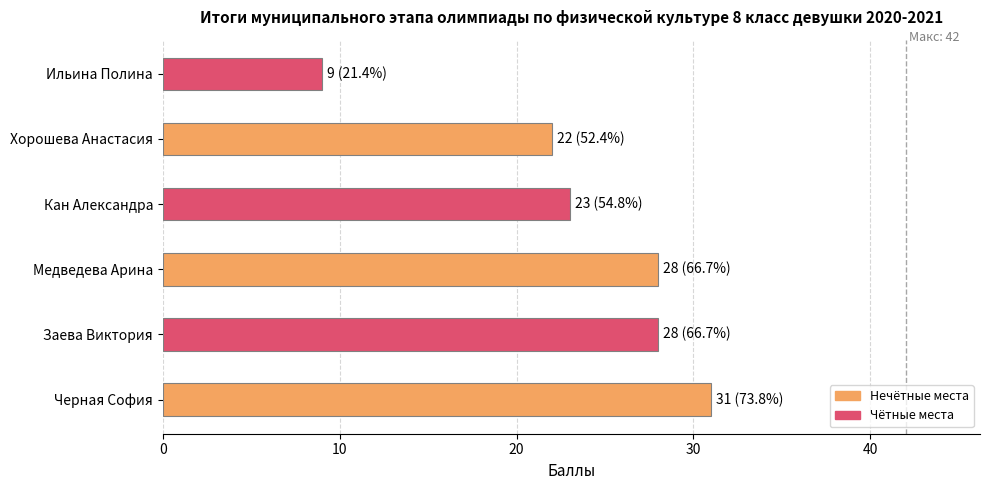

Count the number of categories in the chart.

6